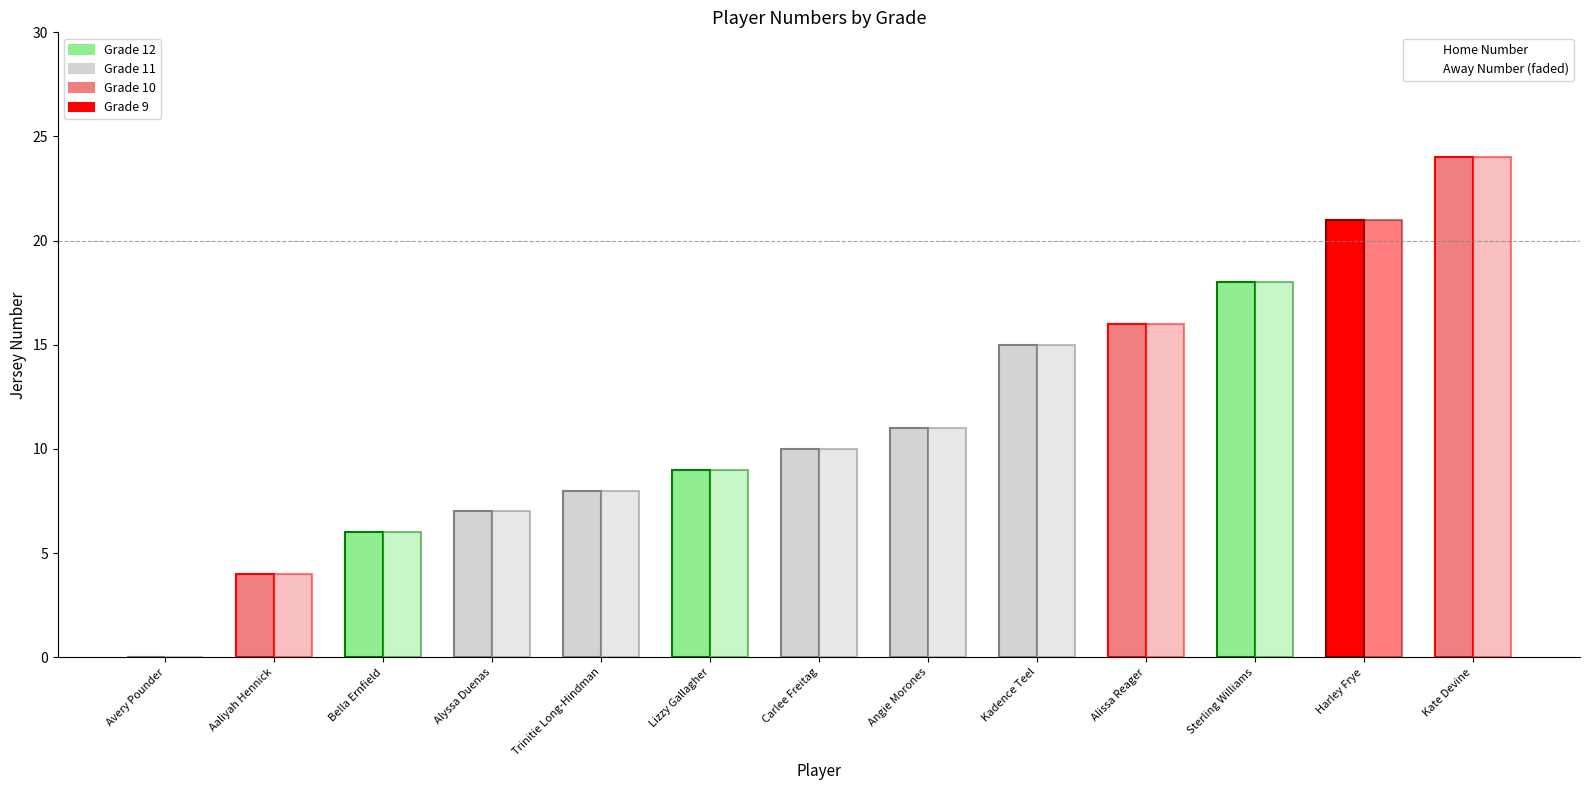

How many data points in Away Number are above 10?

6